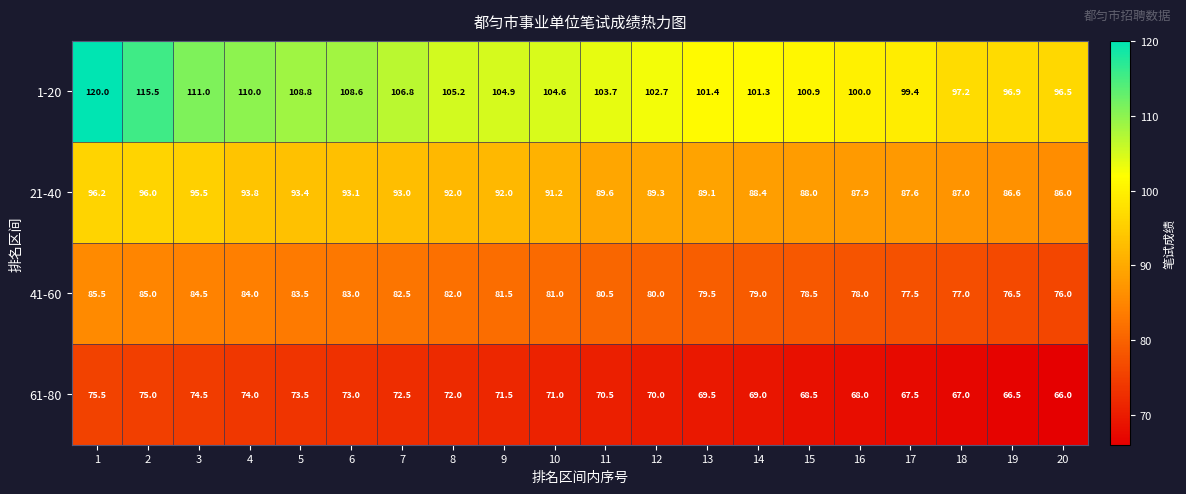

What is the approximate value of 41-60 at 14?

79.0